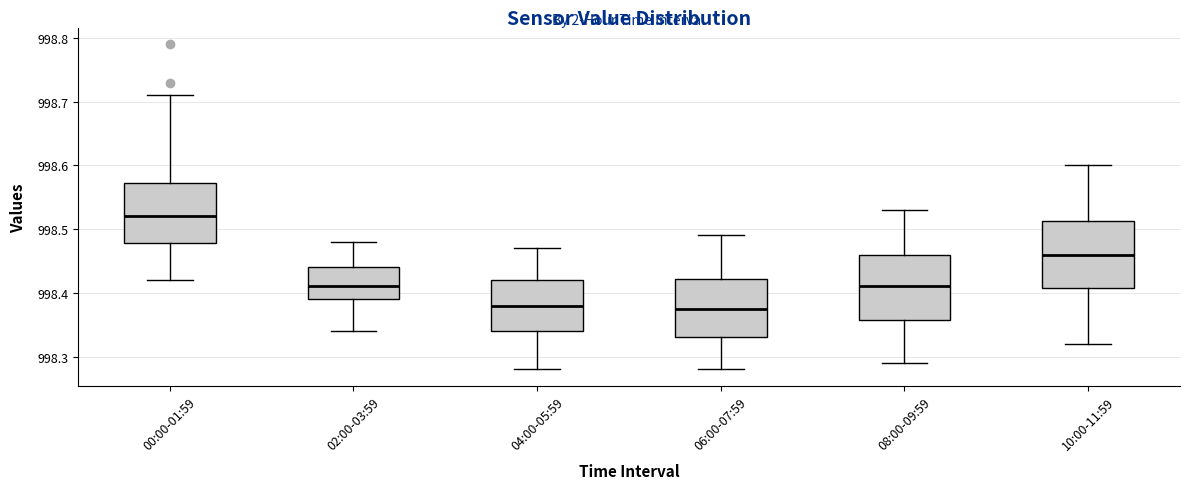

Where is the lower edge of the box for 00:00-01:59 on the y-axis? The values are not printed on the chart, so give them approximately, as read against the axis.

998.48